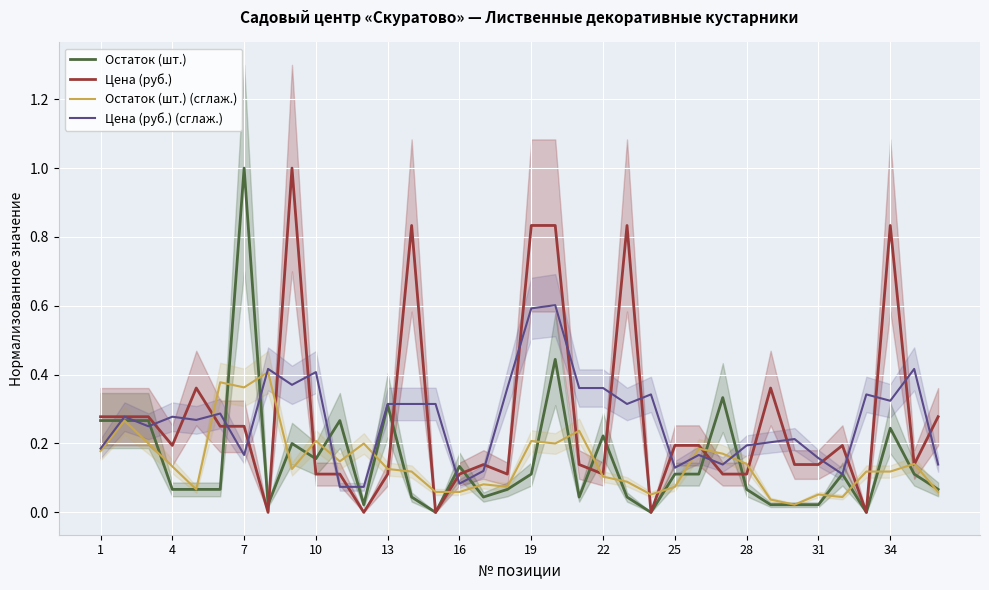

In Остаток (шт.), how many points are lower than both neighbors (excluding endpoints)?

8